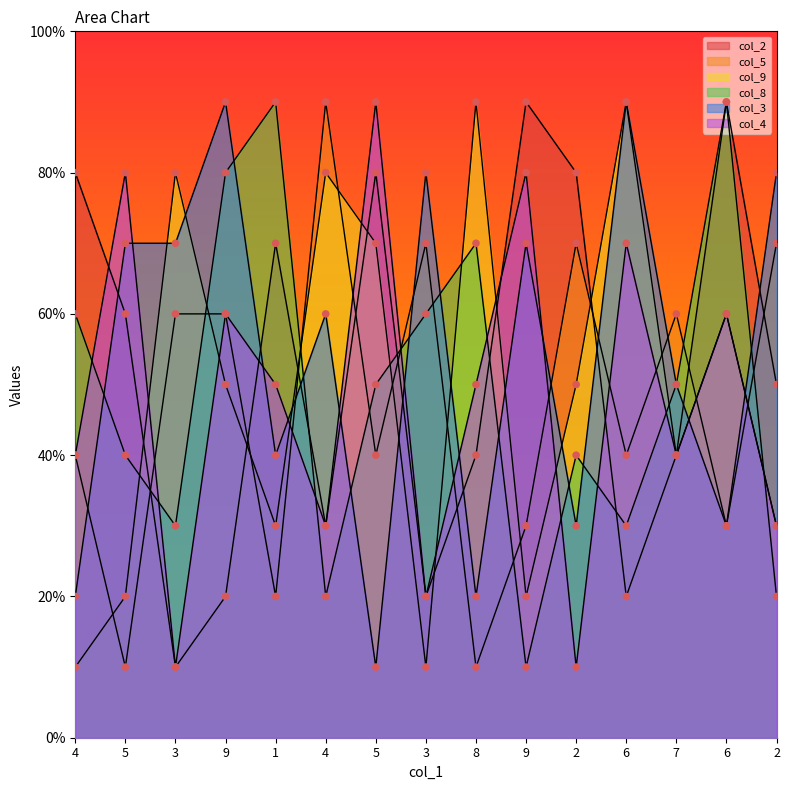

At how many categories does at least one series exceed 4?

15